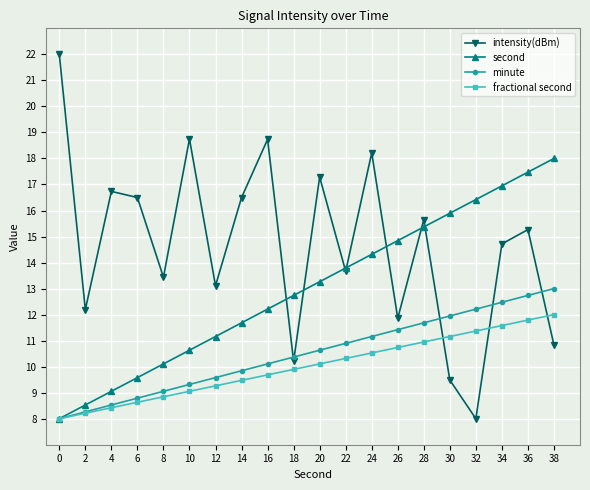

What are all the series names shown in the legend?

intensity(dBm), second, minute, fractional second